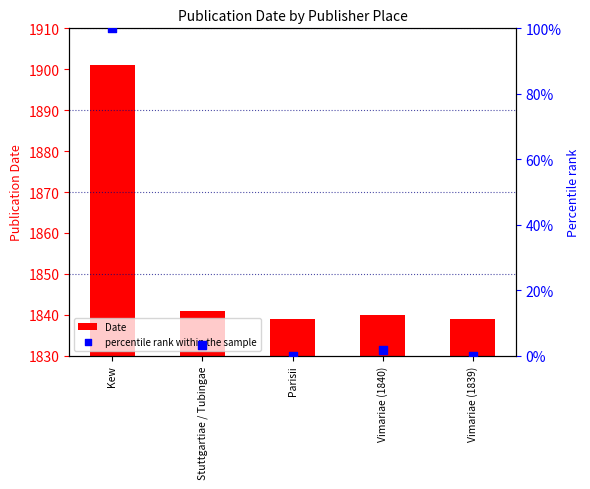

At which category is the sum across all series the highest?

Kew